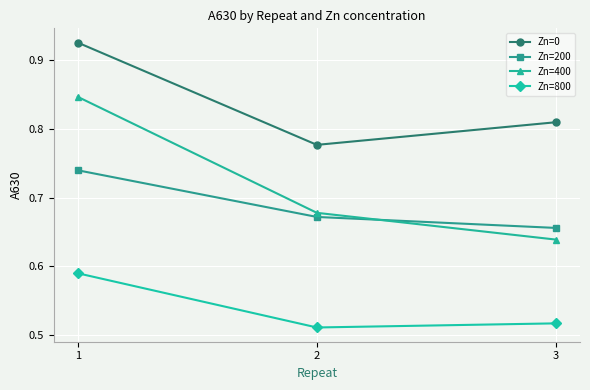

The Zn=200 series shows 0.2 at 2. True or false?

False